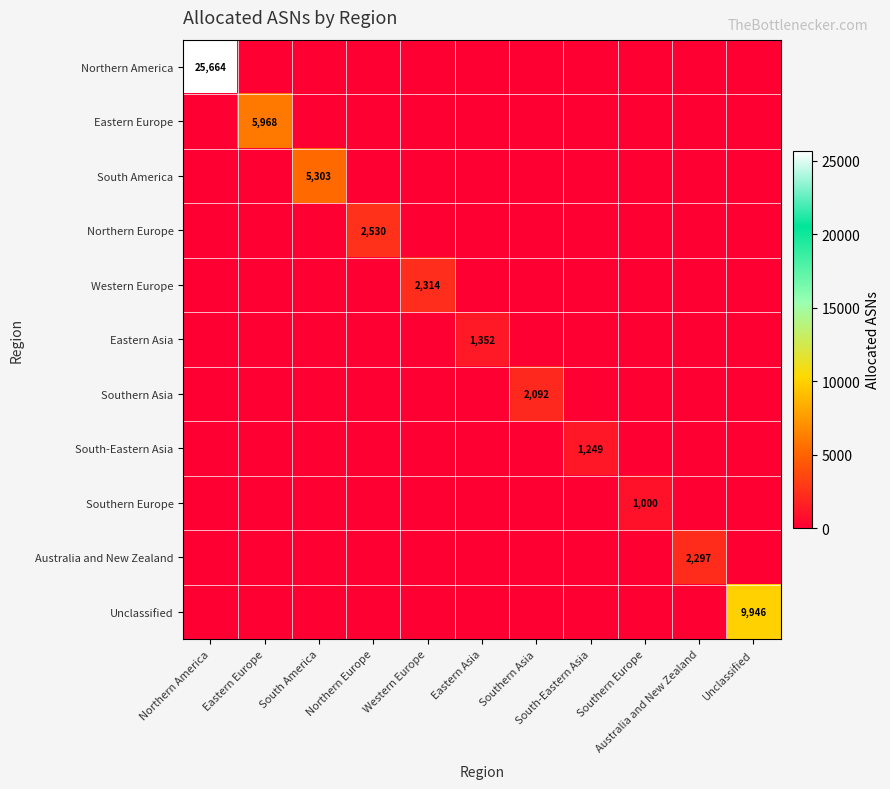

Rank the categories by Unclassified value from highest to lowest.

Unclassified, Northern America, Eastern Europe, South America, Northern Europe, Western Europe, Eastern Asia, Southern Asia, South-Eastern Asia, Southern Europe, Australia and New Zealand